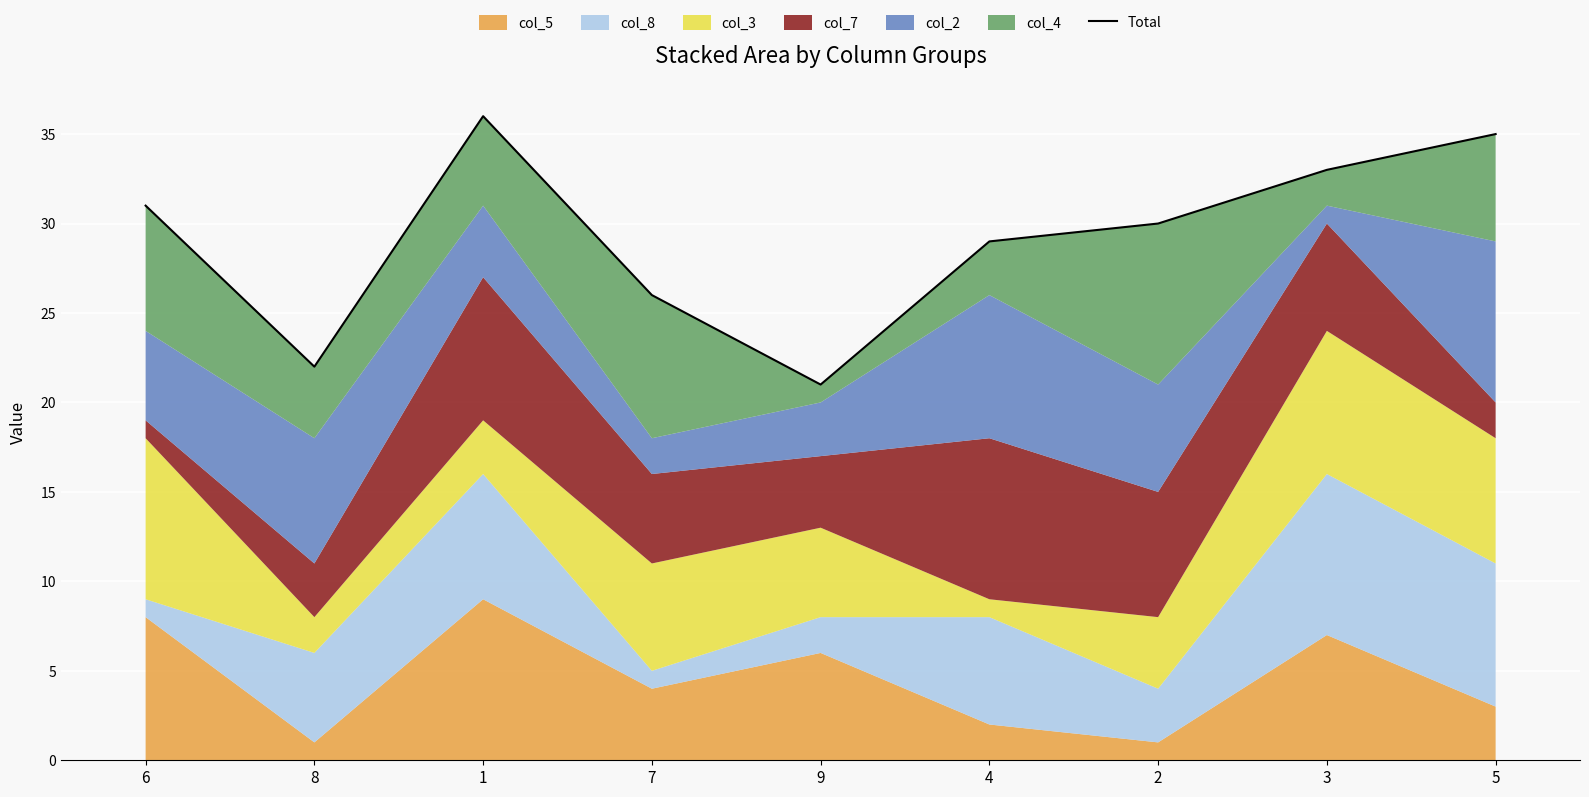

What is the change in value from 6 to 1?

+5